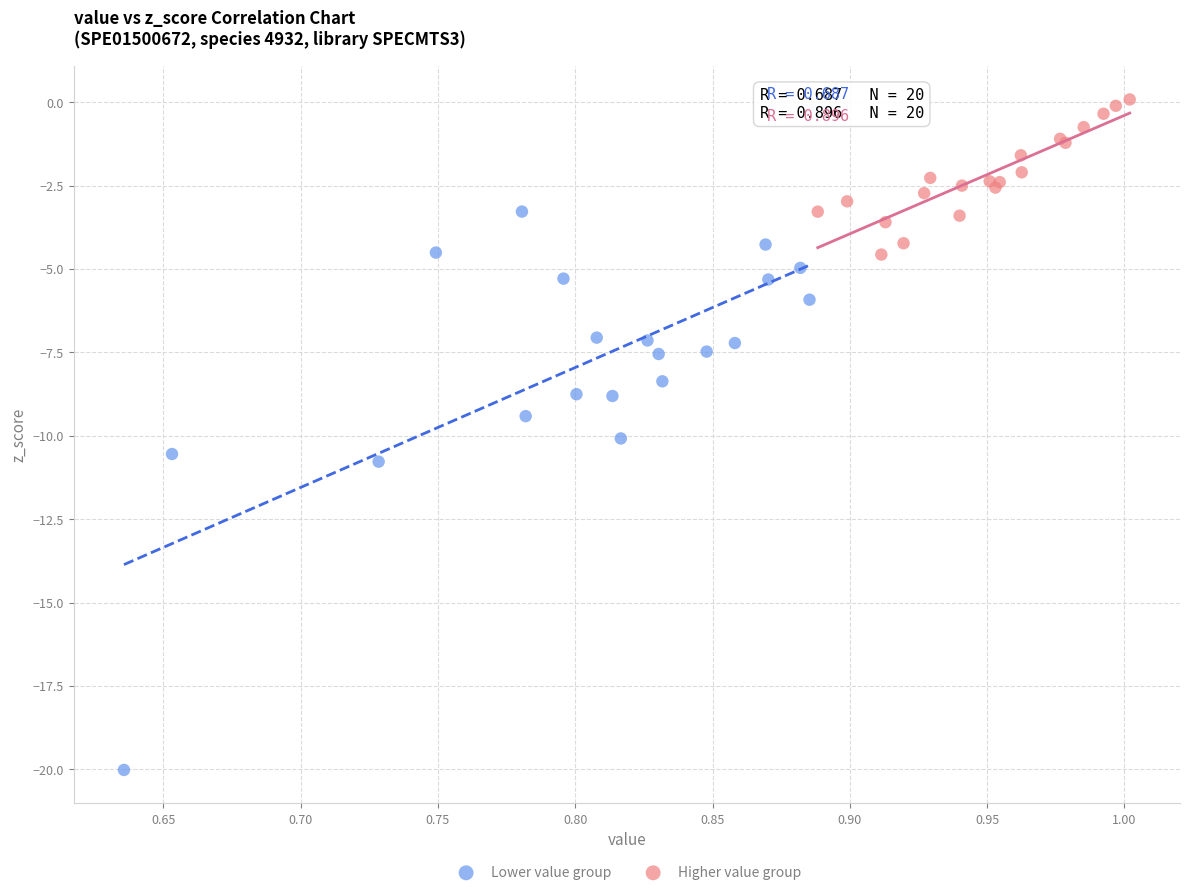

Which series reaches the maximum Y coordinate?

Higher value group